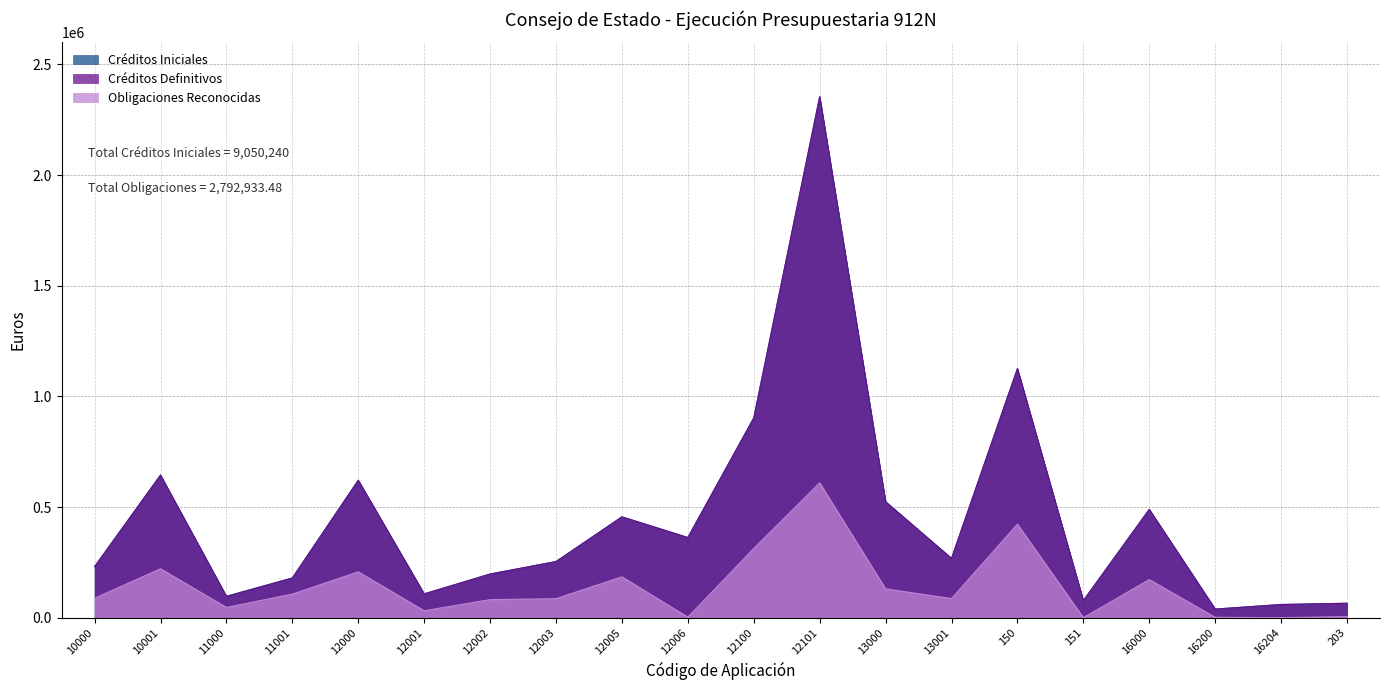

At how many categories does at least one series exceed 323929?

9